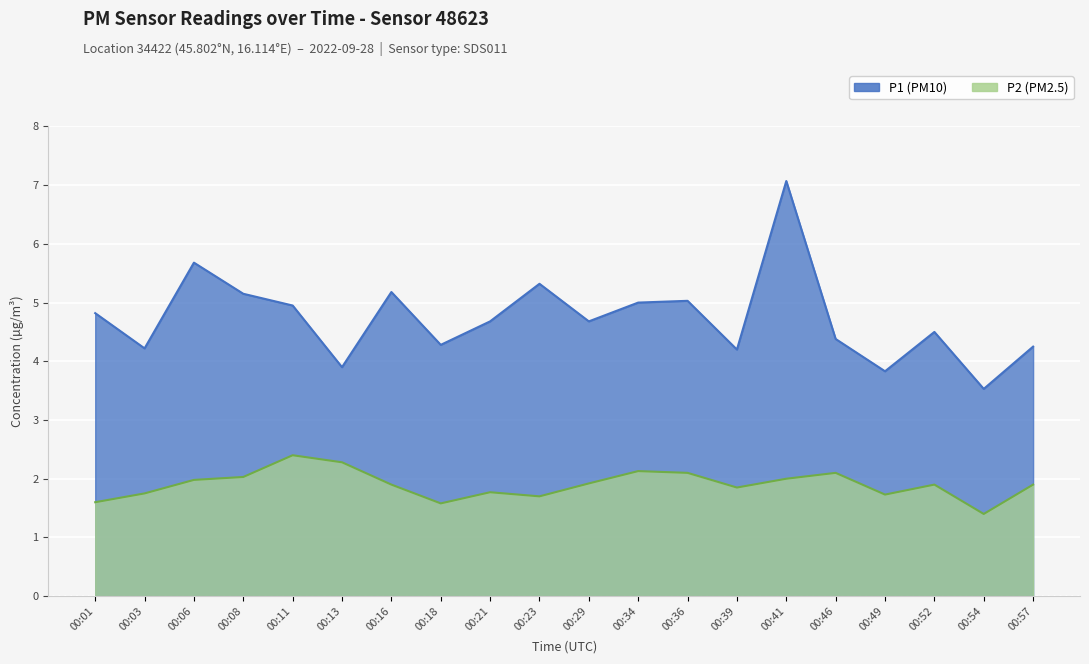

What is the approximate value of P2 at 00:36?

2.1